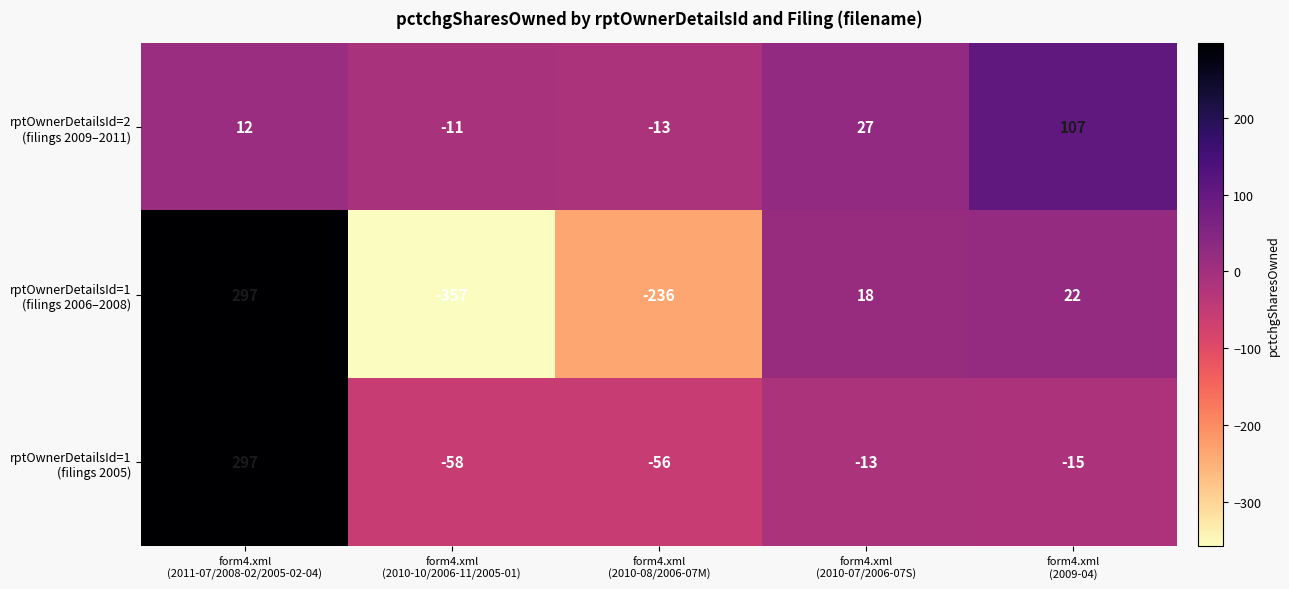

What is the minimum value shown in the chart?

-357